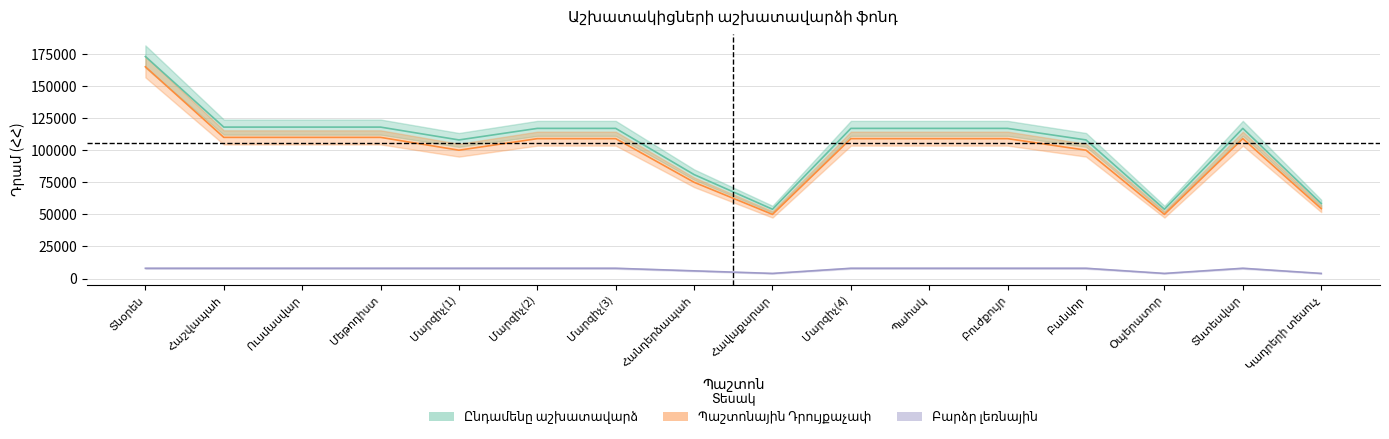

List the labels in order of Պաշտոնային Դրույքաչափ value, smallest first.

Հավաքարար, Օպերատոր, Կադրերի տեսուչ, Հանդերձապահ, Մարզիչ(1), Բանվոր, Մարզիչ(2), Մարզիչ(3), Մարզիչ(4), Պահակ, Բուժքույր, Տնտեսվար, Հաշվապահ, Ուսմասվար, Մեթոդիստ, Տնօրեն